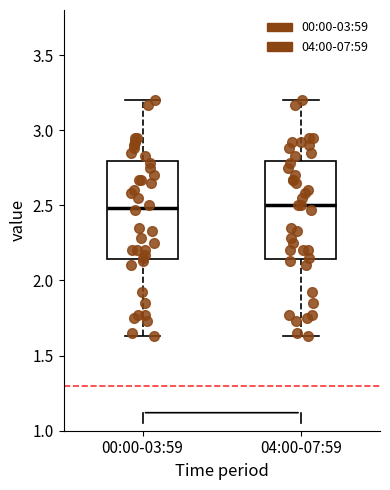

Reading left to right, transcribe this box plot: for each box, give where its median line is, the range the box spans, and where its two whiskers end, as read against the y-axis. The values are not printed on the chart, so give them approximately, as read against the axis.

00:00-03:59: median 2.50, box 2.15 to 2.80, whiskers 1.65 to 3.20
04:00-07:59: median 2.50, box 2.15 to 2.80, whiskers 1.65 to 3.20